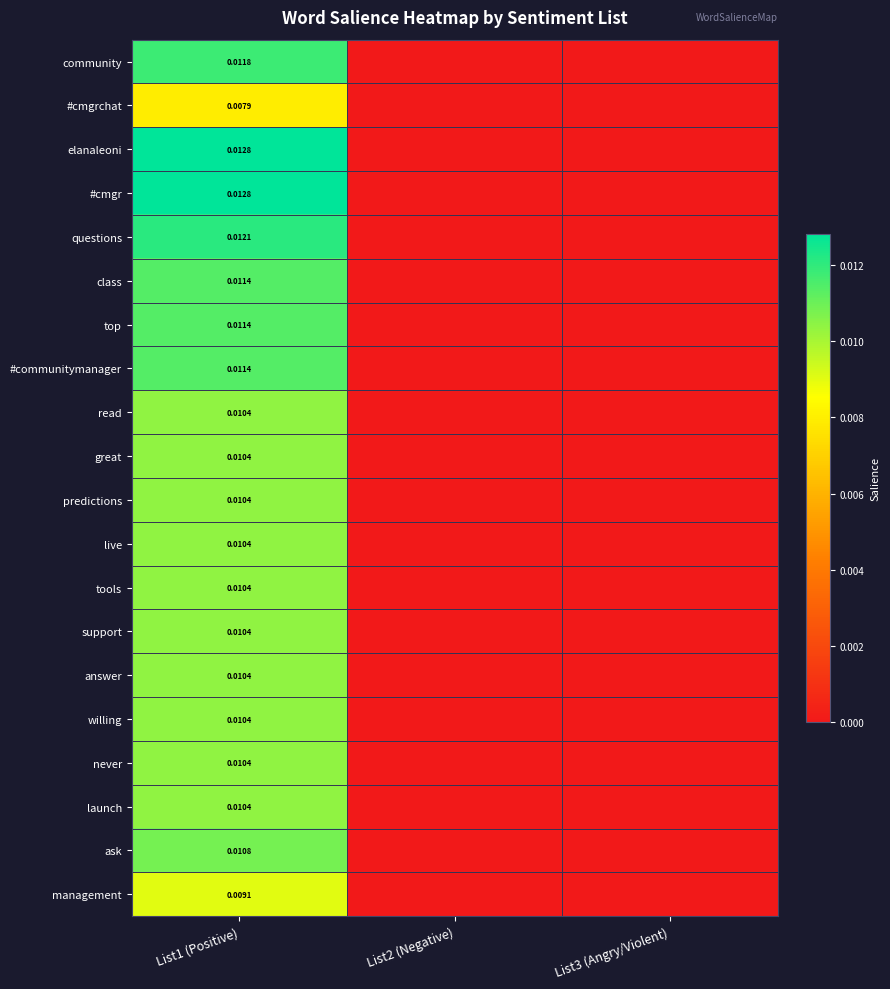

How many values in the questions series exceed 0?

1